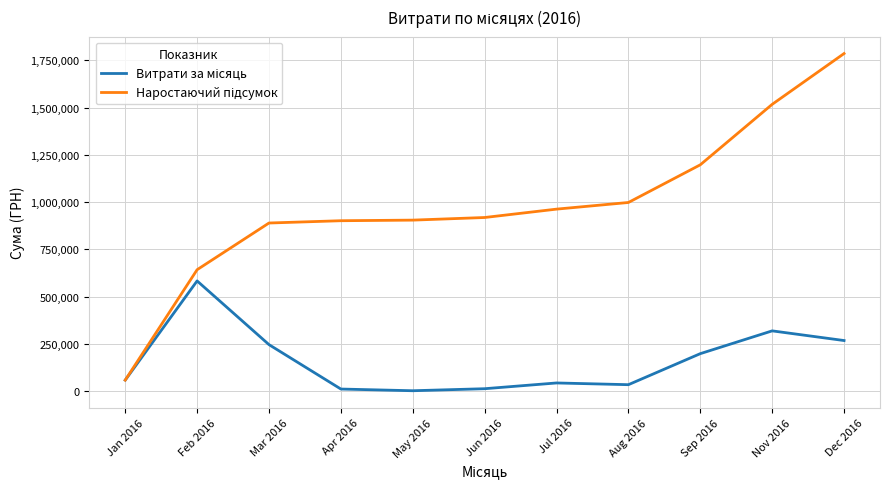

What is the spread (max minus min) of values at Feb 2016?

59222.9